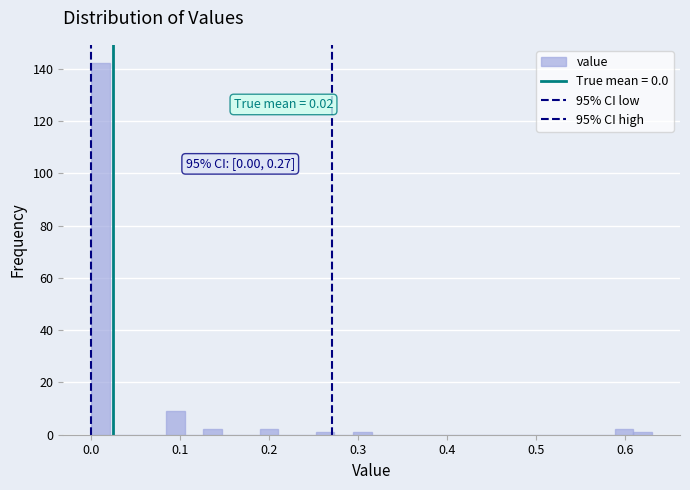

Read against the x-axis, roughly where is the centre of the tallest bar?

0.01